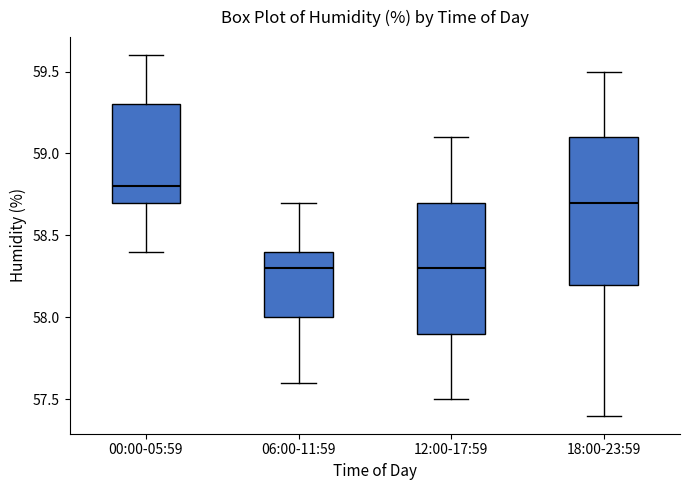

Where does the lower whisker of the box for 18:00-23:59 end on the y-axis? The values are not printed on the chart, so give them approximately, as read against the axis.

57.4